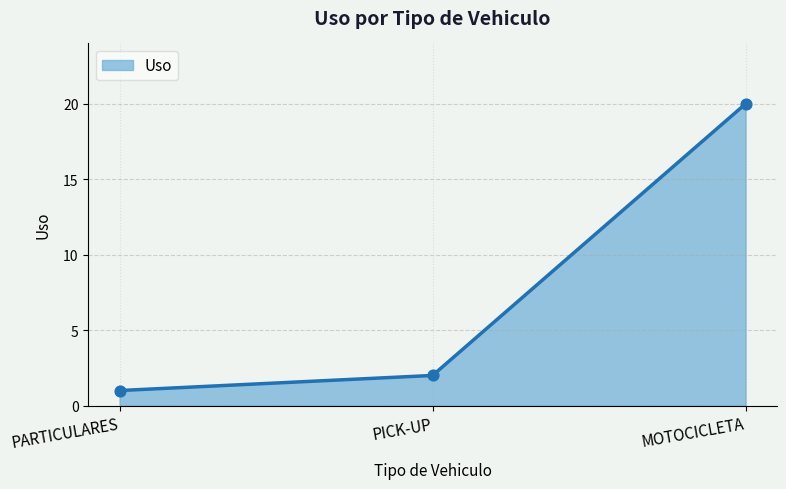

Between PARTICULARES and MOTOCICLETA, which is larger?

MOTOCICLETA